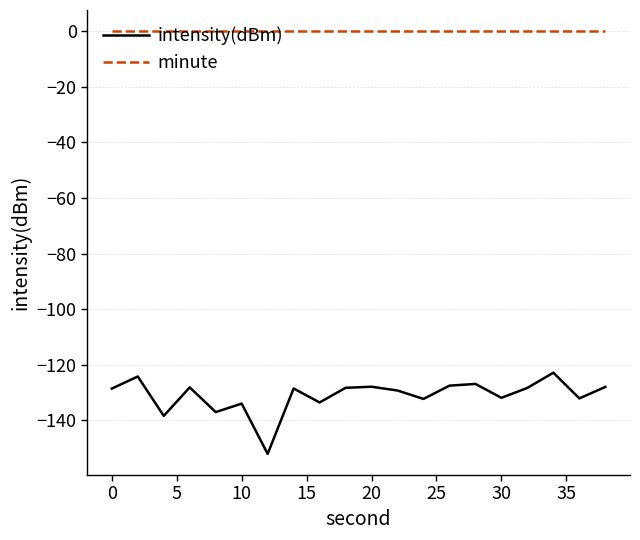

Rank the series by their average value, from highest to lowest.

minute, intensity(dBm)